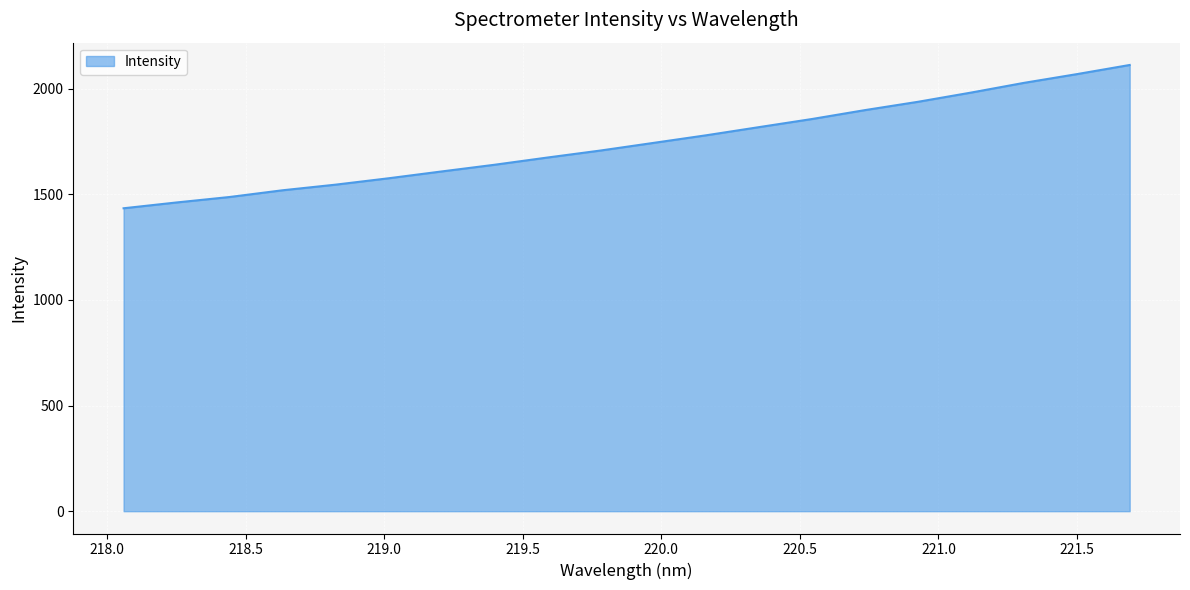

What is the smallest value displayed?

1433.5